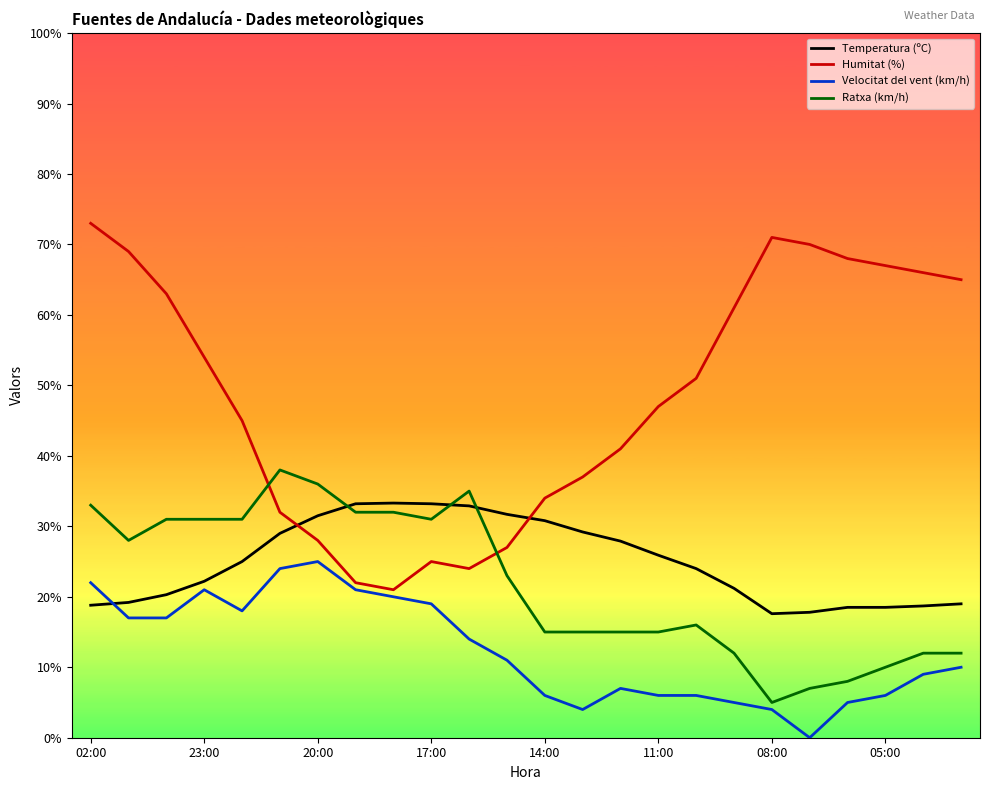

What are all the series names shown in the legend?

Temperatura (ºC), Humitat (%), Velocitat del vent (km/h), Ratxa (km/h)